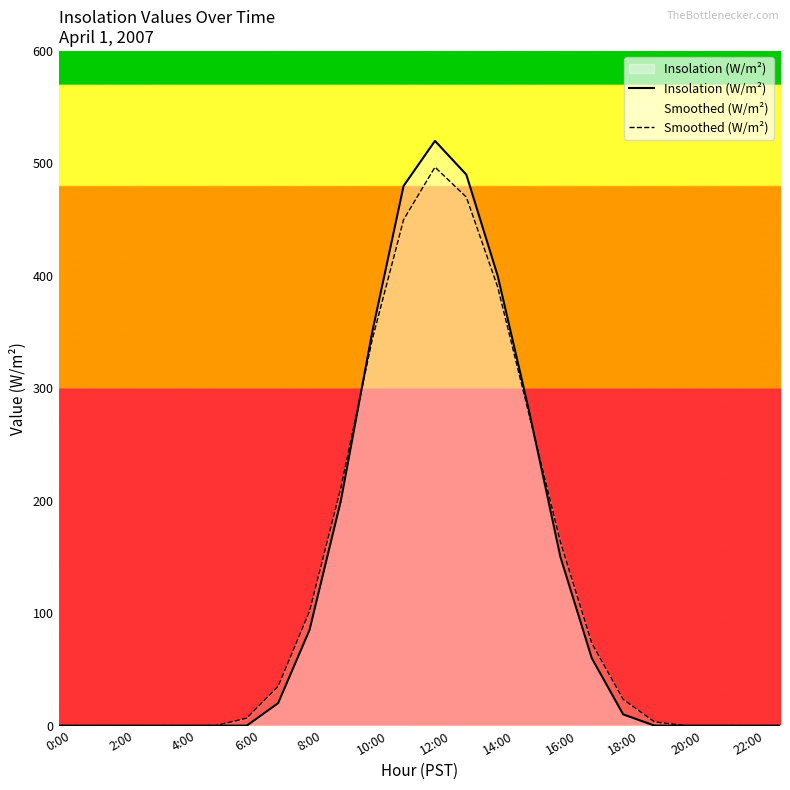

How many lines are shown in the chart?

2